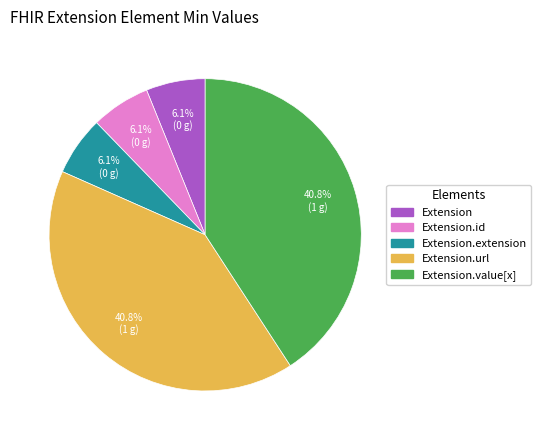

Is there any slice that represents more than half of the pie?

No